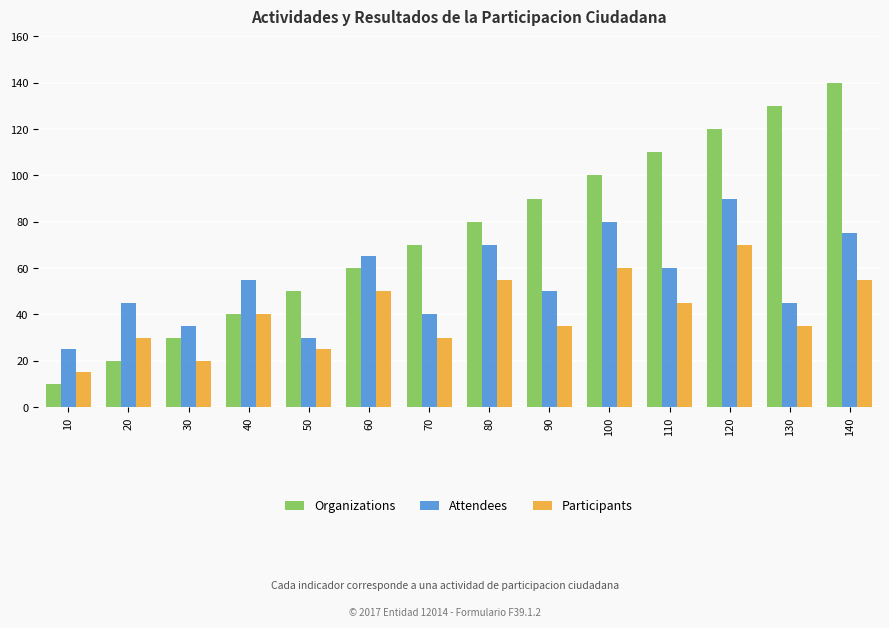

Which label corresponds to the largest value in the chart?

140